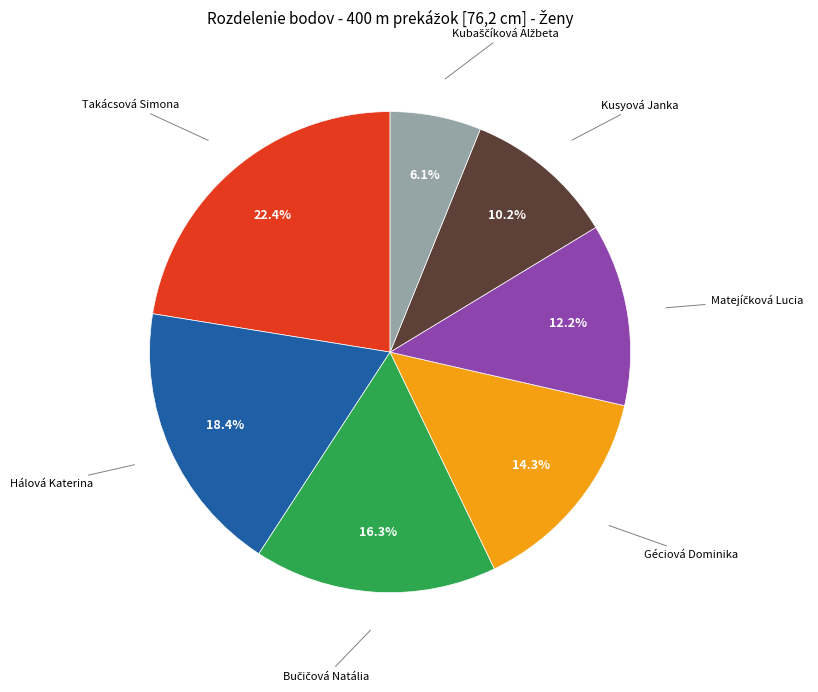

Which slice is the largest?

Takácsová Simona